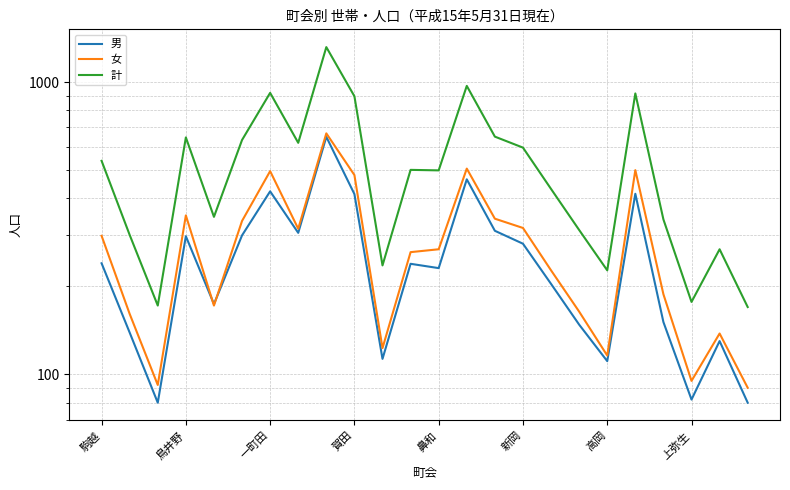

True or false: 計 has a value of 99 at 高岡.

False